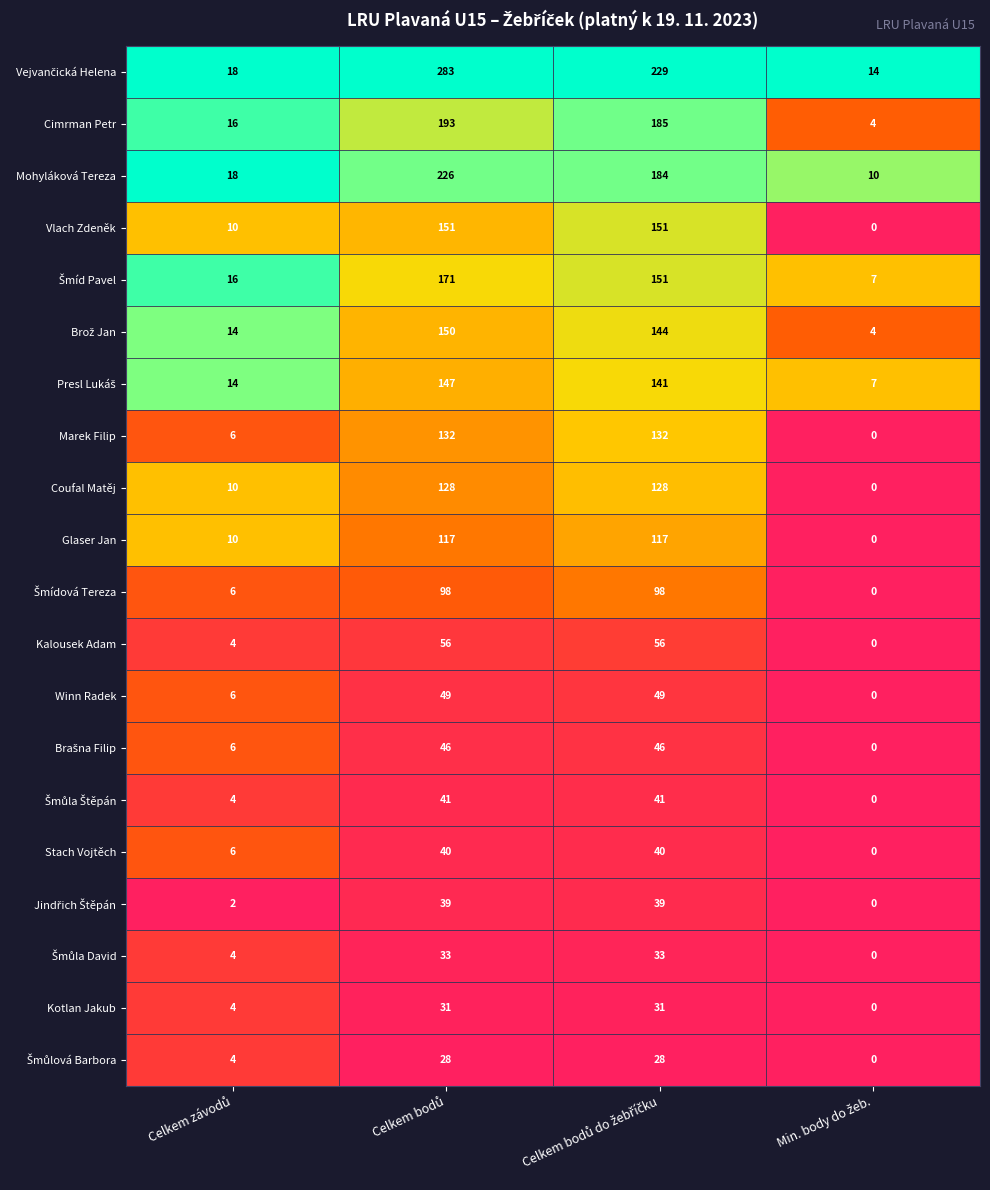

What is the highest value of the Marek Filip series?

132